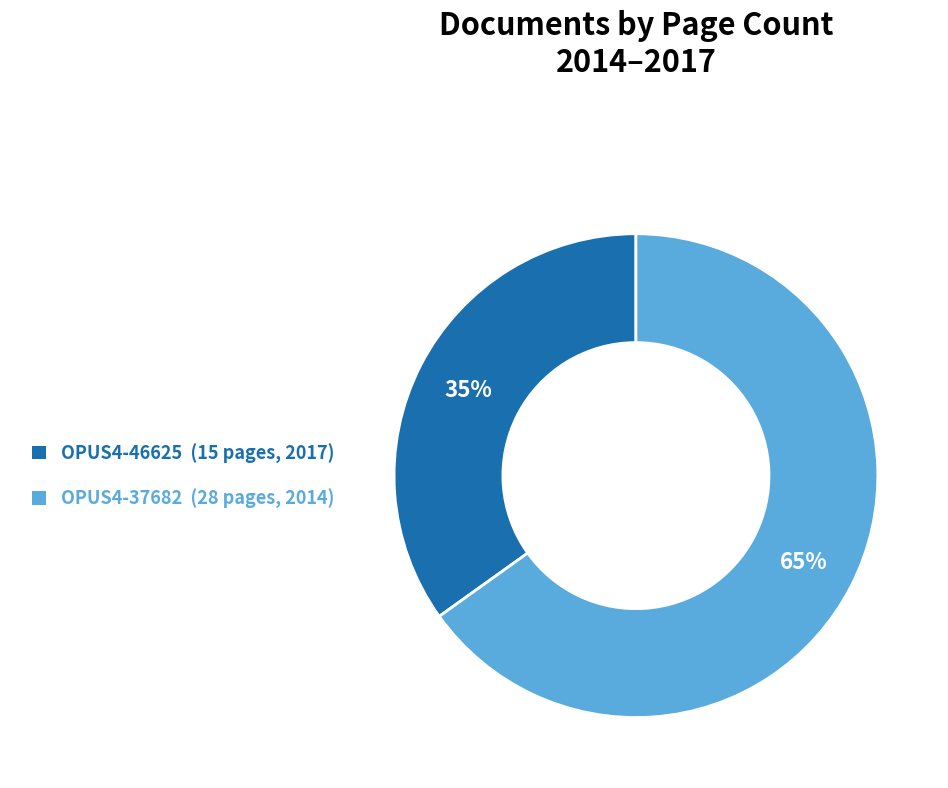

Which has a higher value, OPUS4-46625 or OPUS4-37682?

OPUS4-37682